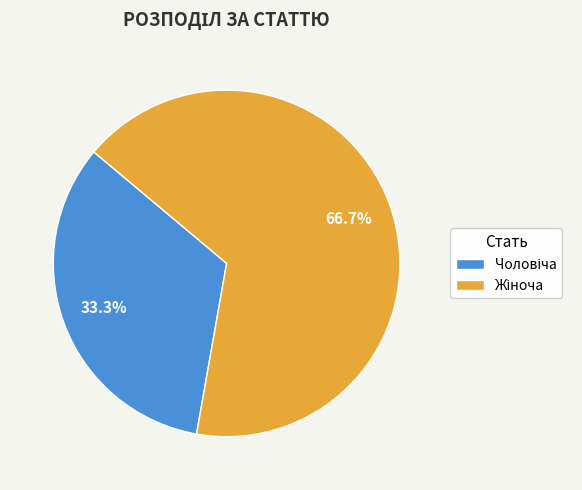

Is there a majority slice in this chart?

Yes